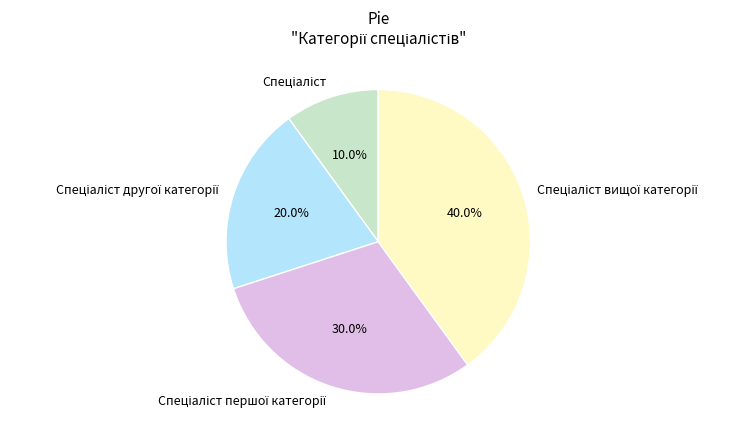

Is there a majority slice in this chart?

No